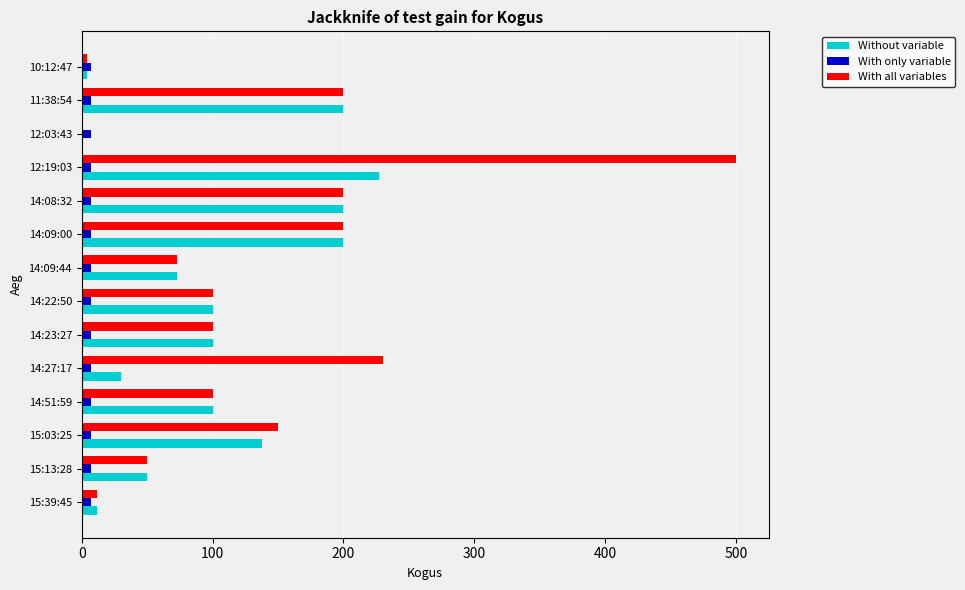

The With all variables series shows 70.8 at 14:27:17. True or false?

False